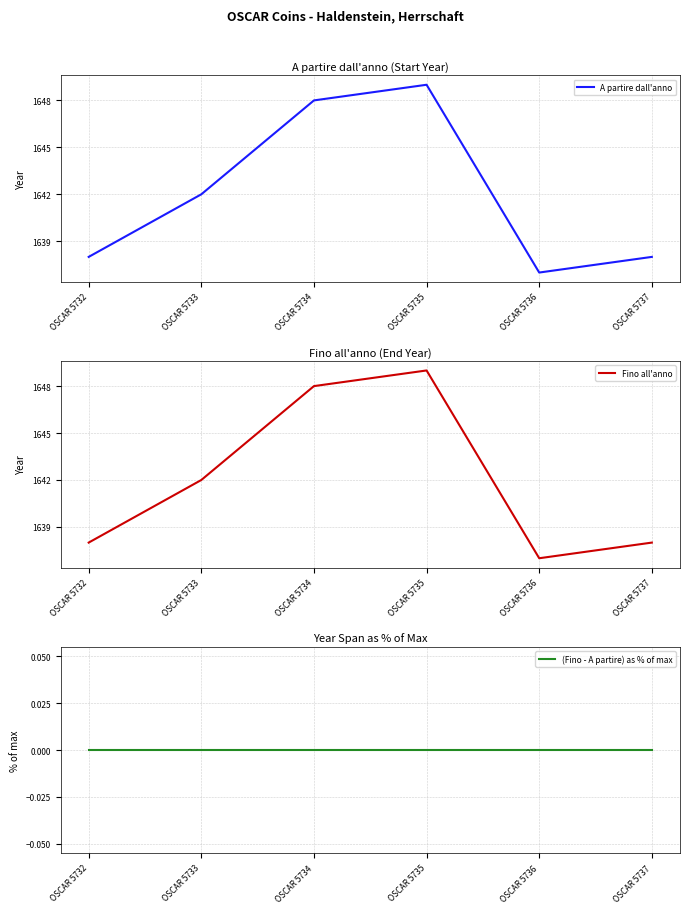

How many data points does each series have?

6